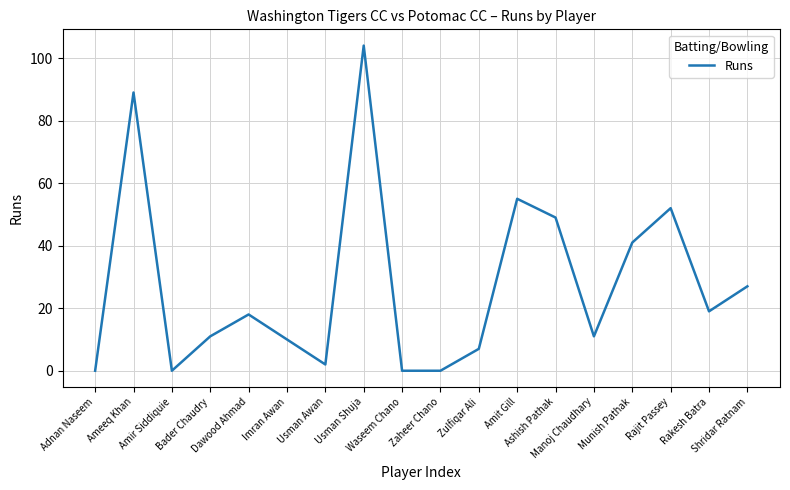

Between Ameeq Khan and Usman Shuja, which is larger?

Usman Shuja